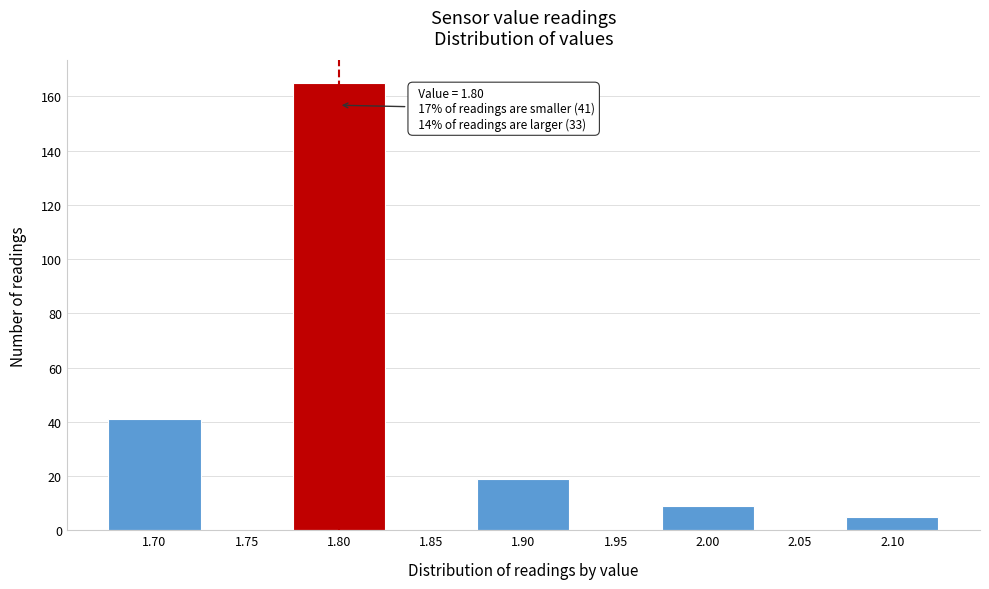

Which range on the x-axis has the tallest bar?

1.775 to 1.825